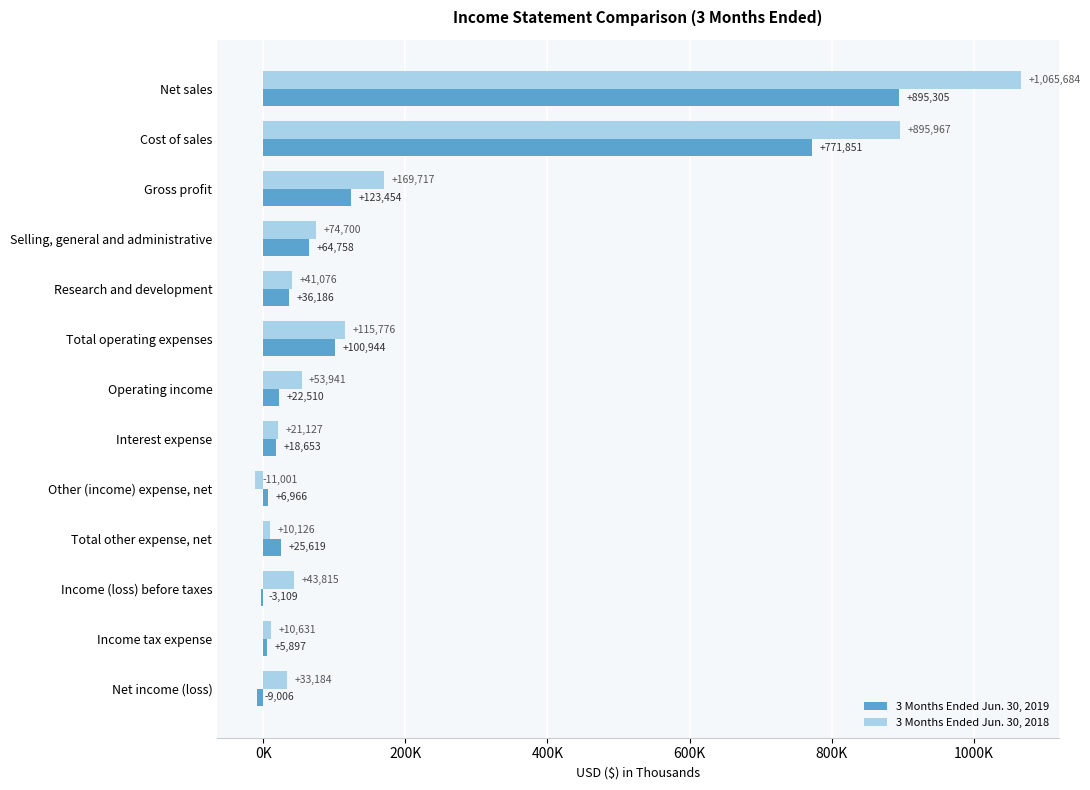

Reading left to right, what are all the values shown in this chart?

3 Months Ended Jun. 30, 2019: 895305	771851	123454	64758	36186	100944	22510	18653	6966	25619	-3109	5897	-9006
3 Months Ended Jun. 30, 2018: 1065684	895967	169717	74700	41076	115776	53941	21127	-11001	10126	43815	10631	33184